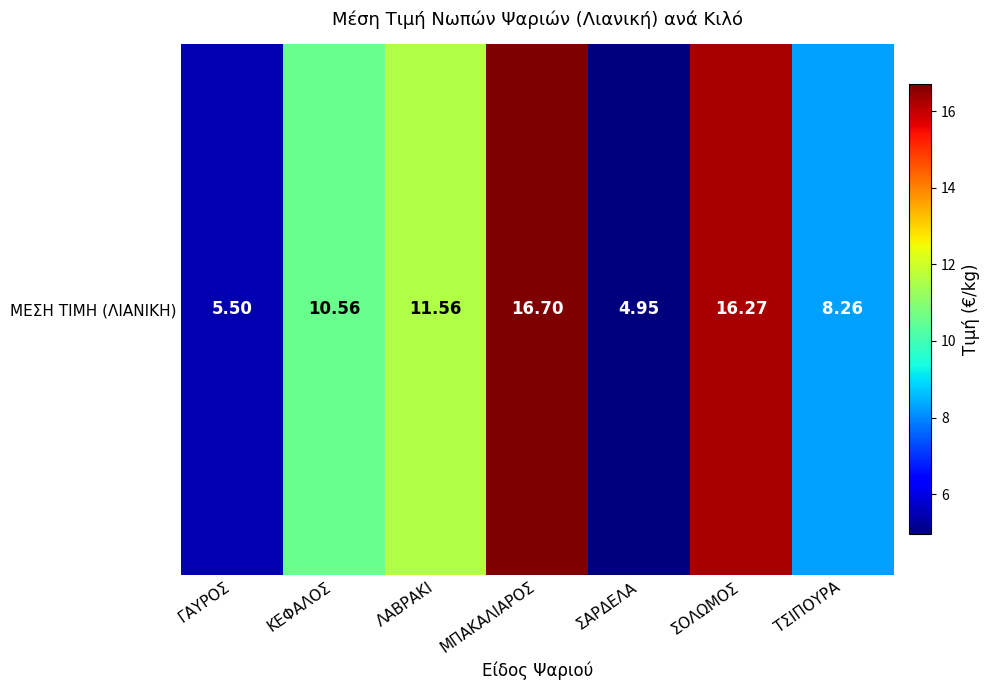

What is the change in value from ΚΕΦΑΛΟΣ to ΜΠΑΚΑΛΙΑΡΟΣ?

+6.1